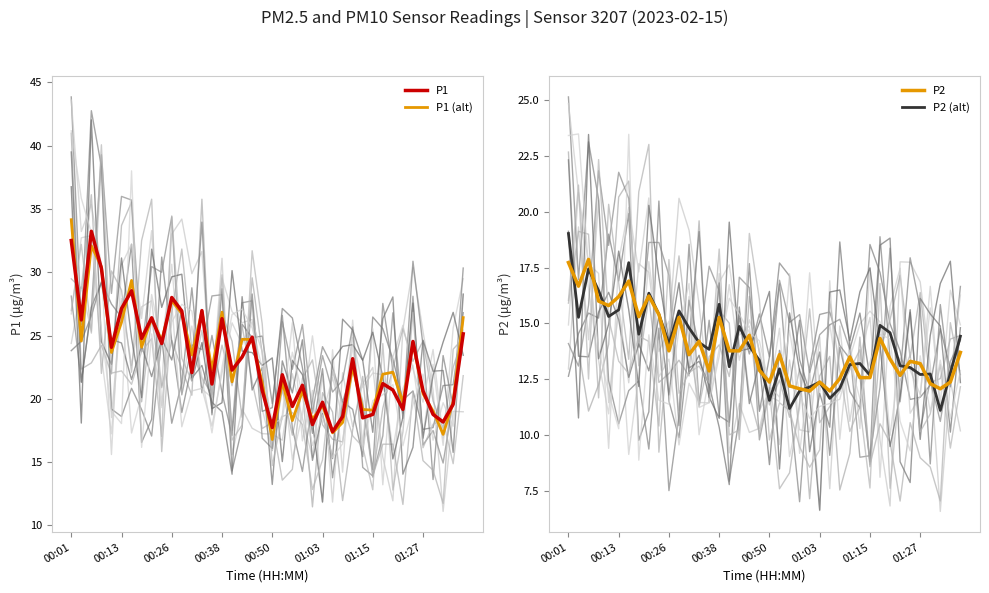

The P2 series shows 8.2 at 00:26. True or false?

False